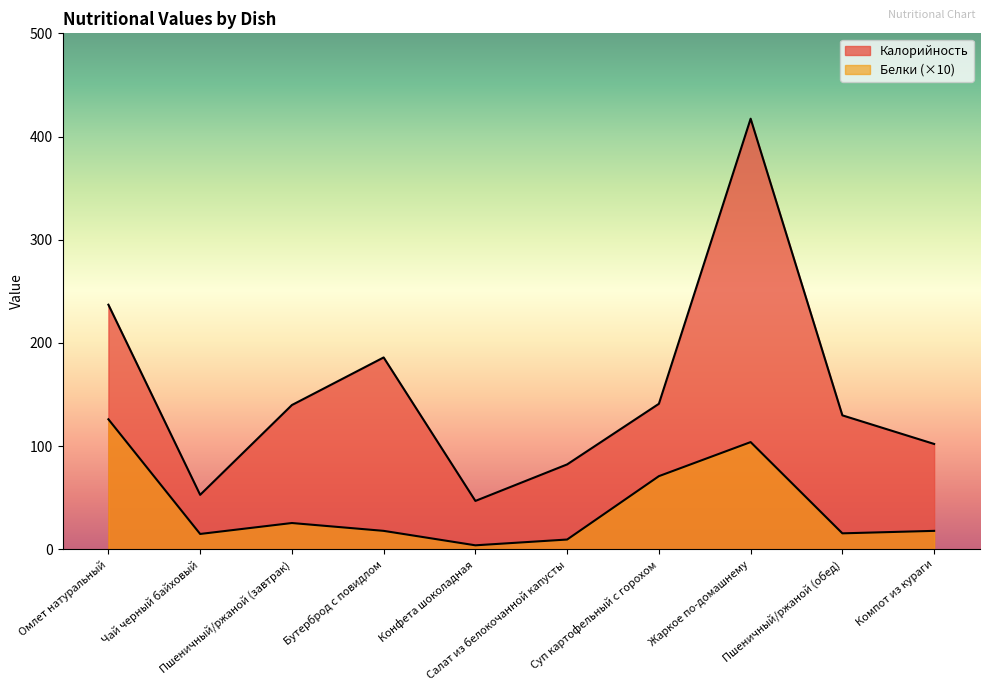

Which label corresponds to the smallest value in the chart?

Конфета шоколадная